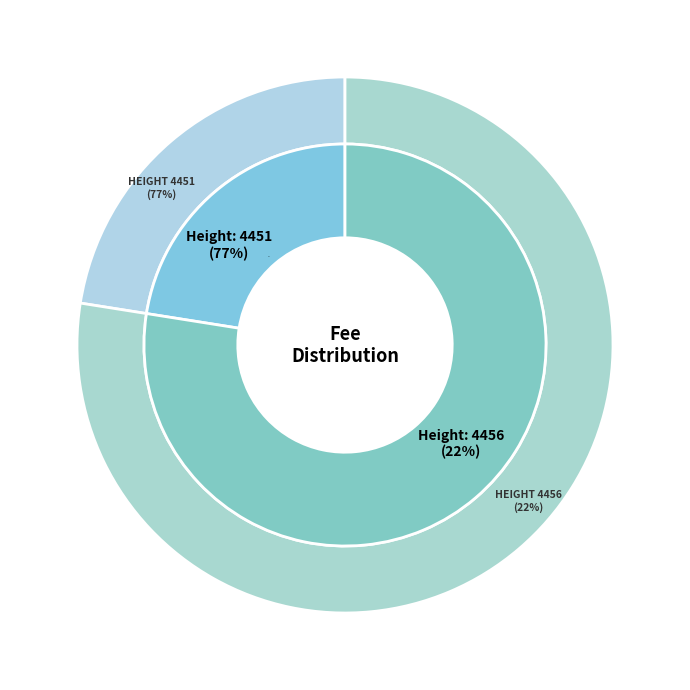

To the nearest percent, what portion does 4456 represent?

22%